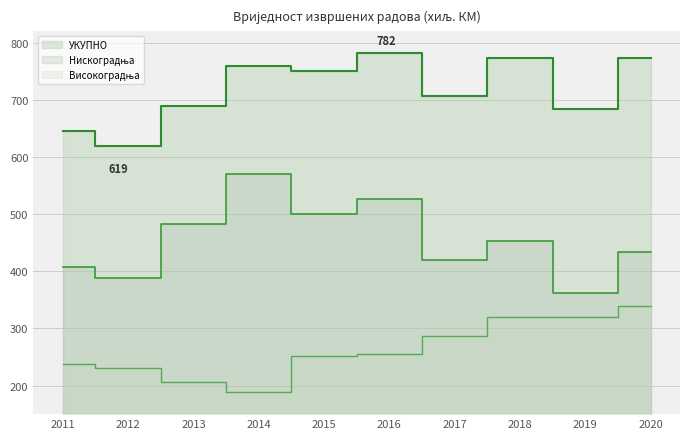

Reading left to right, list all the values displayed in this chart.

УКУПНО: 2011=645254	2012=618977	2013=689308	2014=759472	2015=750764	2016=782276	2017=706130	2018=772239	2019=683079	2020=772314
Објекти високоградње: 2011=238093	2012=231289	2013=206917	2014=189112	2015=251367	2016=255505	2017=286620	2018=319236	2019=320776	2020=338524
Објекти нискоградње: 2011=407161	2012=387688	2013=482391	2014=570360	2015=499397	2016=526771	2017=419510	2018=453003	2019=362303	2020=433790